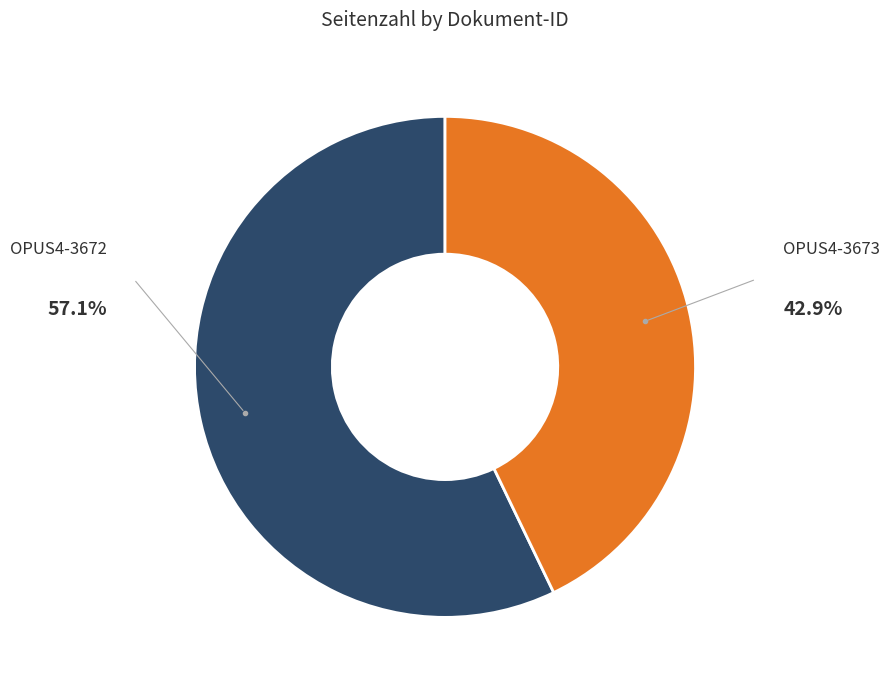

How many segments does this pie chart have?

2